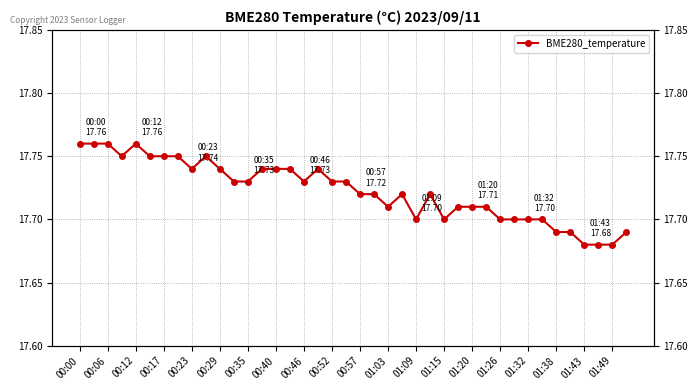

What is the label of the 9th point from the left?

00:23